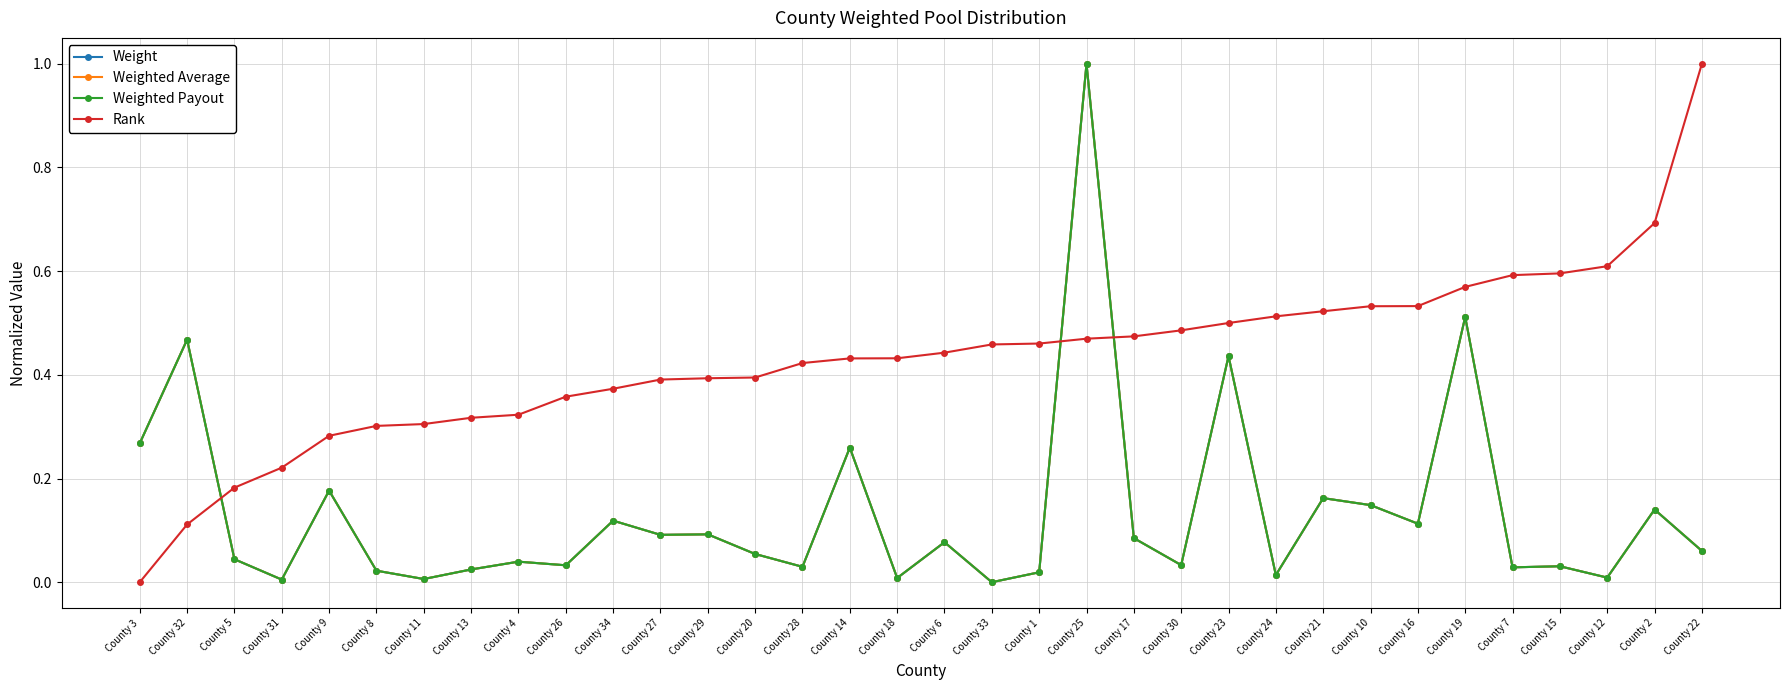

Between County 11 and County 19, which is larger?

County 19